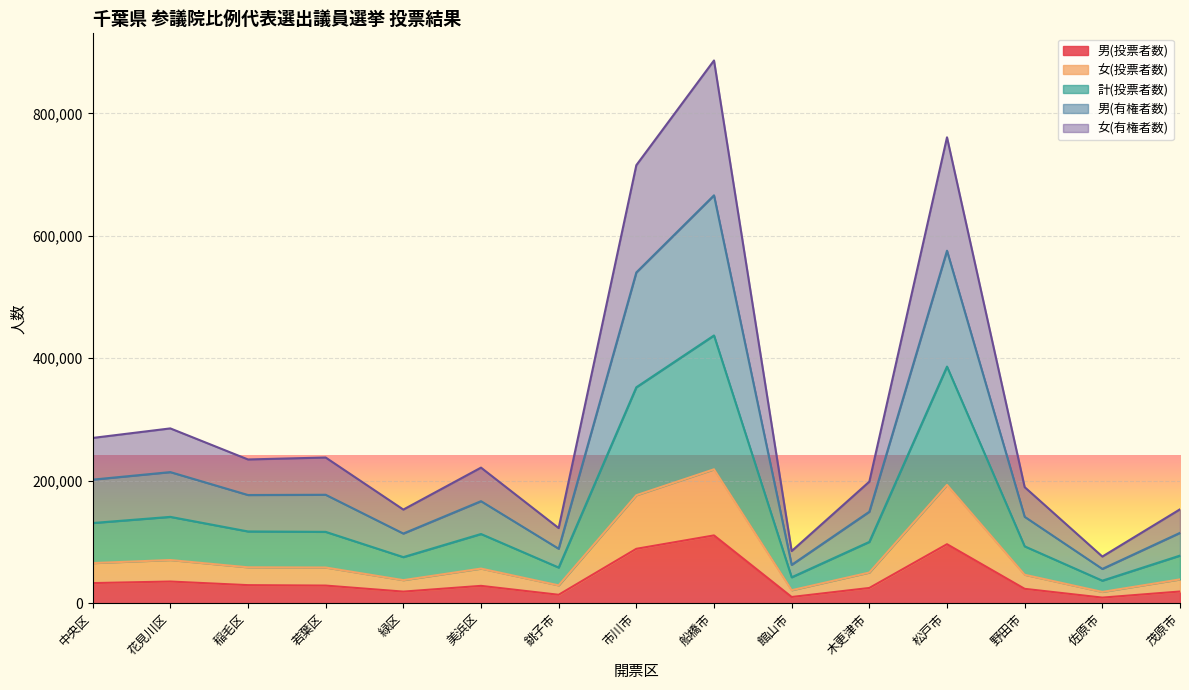

At how many categories does at least one series exceed 769521?

1